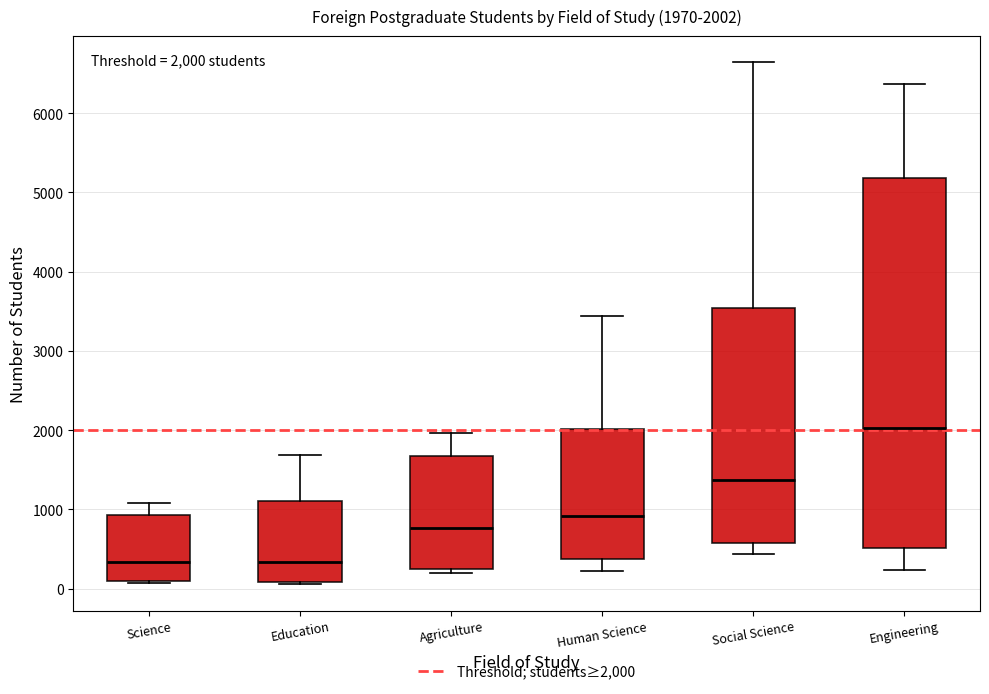

Comparing the boxes themselves (not the whiskers), which one is the tallest?

Engineering